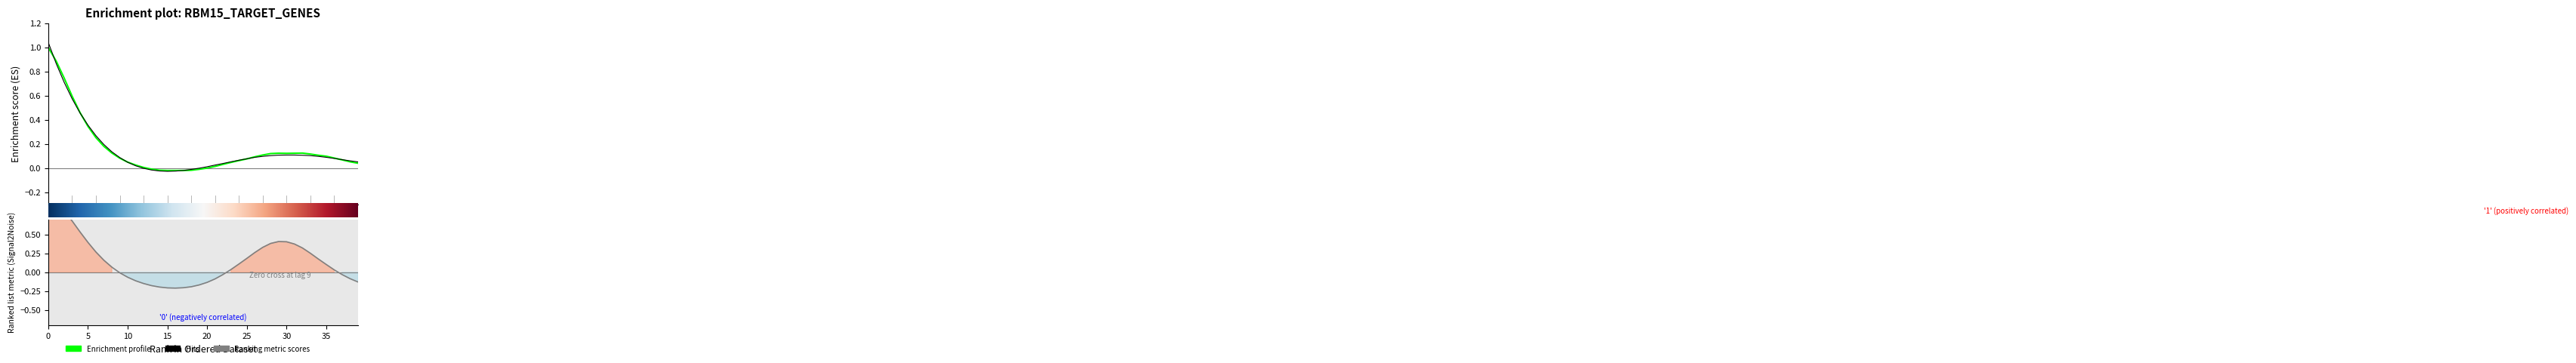

Count the number of data series in this chart.

3